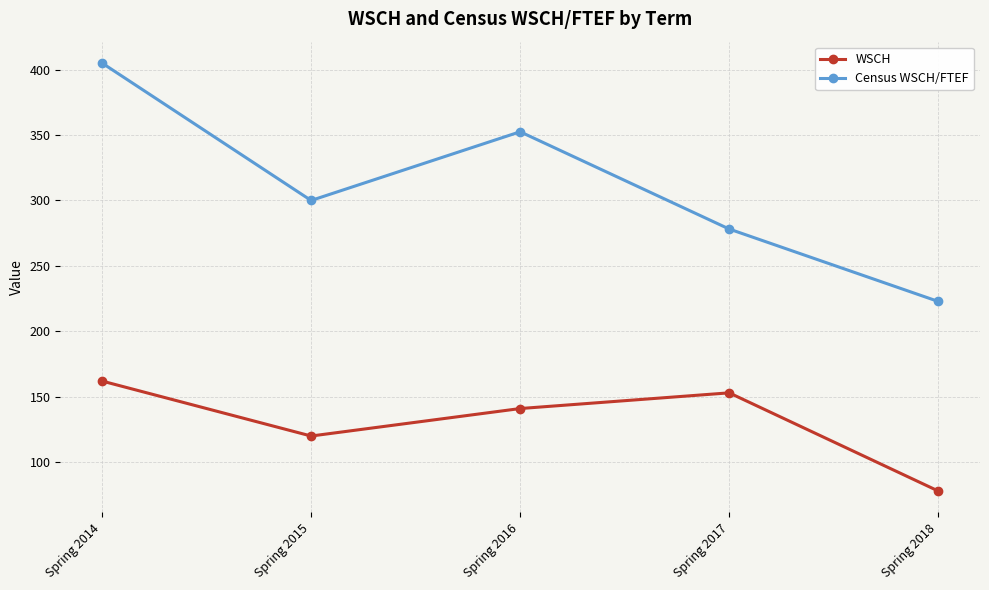

What is the minimum value shown in the chart?

78.0